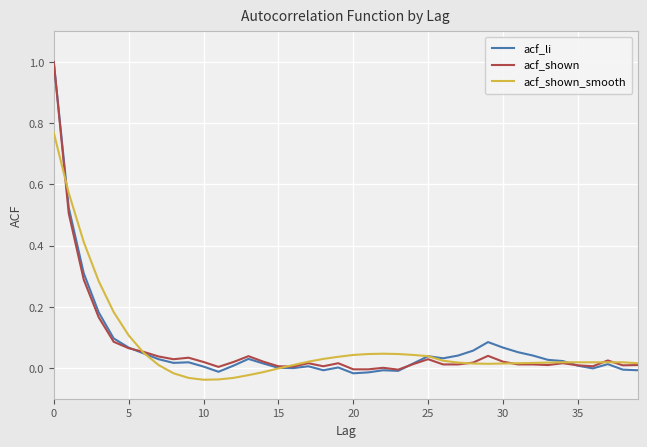

What is the maximum value shown in the chart?

1.0